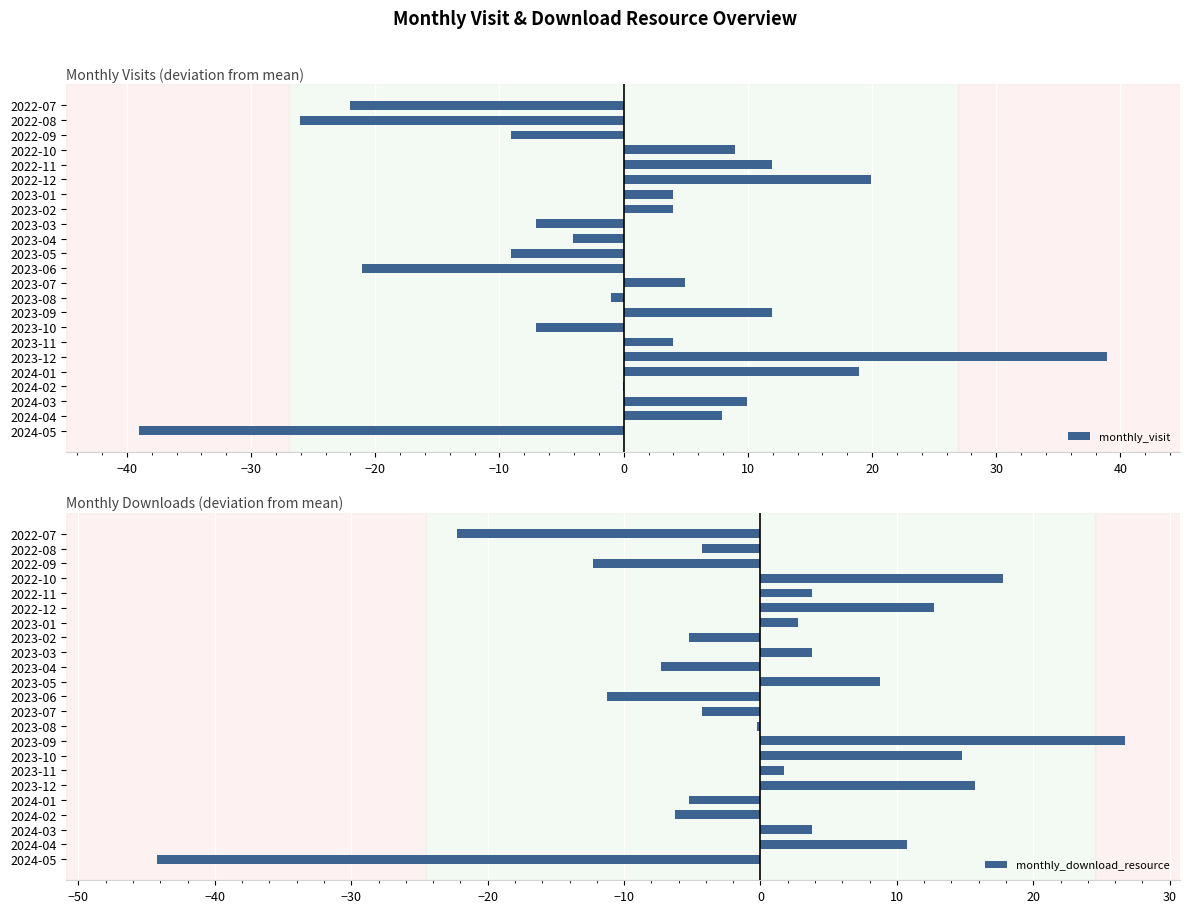

The value of monthly_visit at 2023-02 is 0.8. True or false?

False